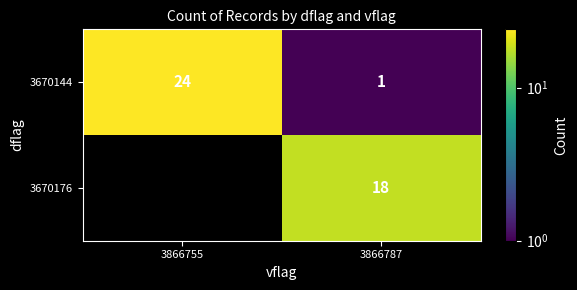

Which category has the highest value across all series?

3866755